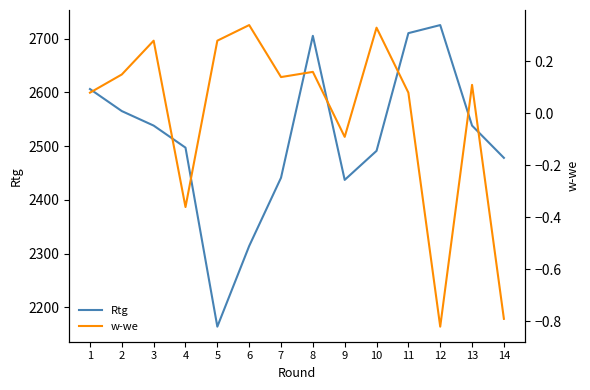

What is the spread (max minus min) of values at 9?

2437.1